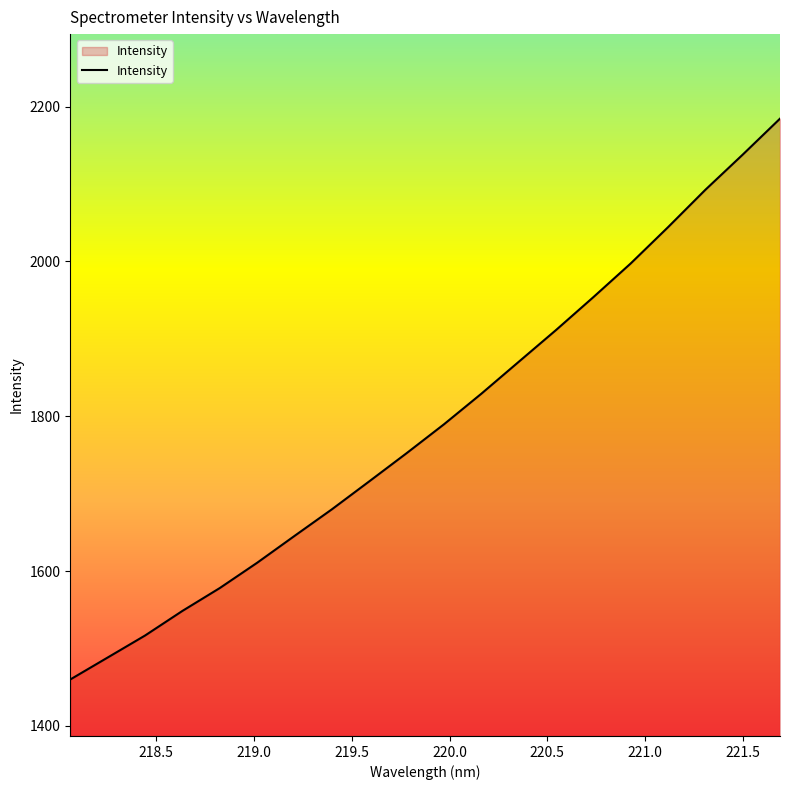

What is the greatest value displayed?

2184.6